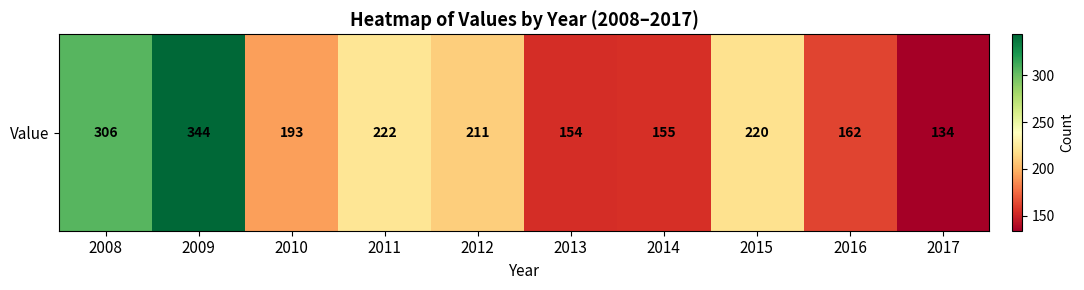

What is the sum of all values?

2101